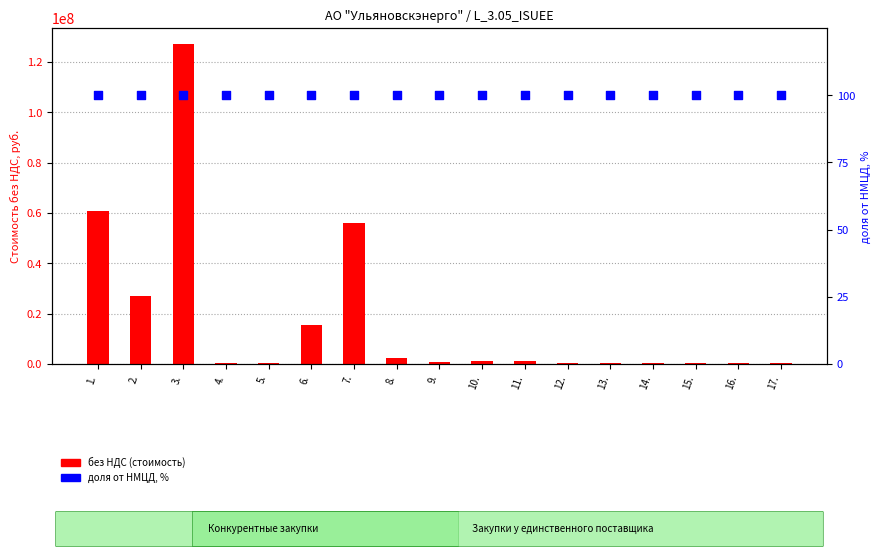

Is the value of доля от НМЦД, % at 7. greater than the value of без НДС (стоимость) at 15.?

No